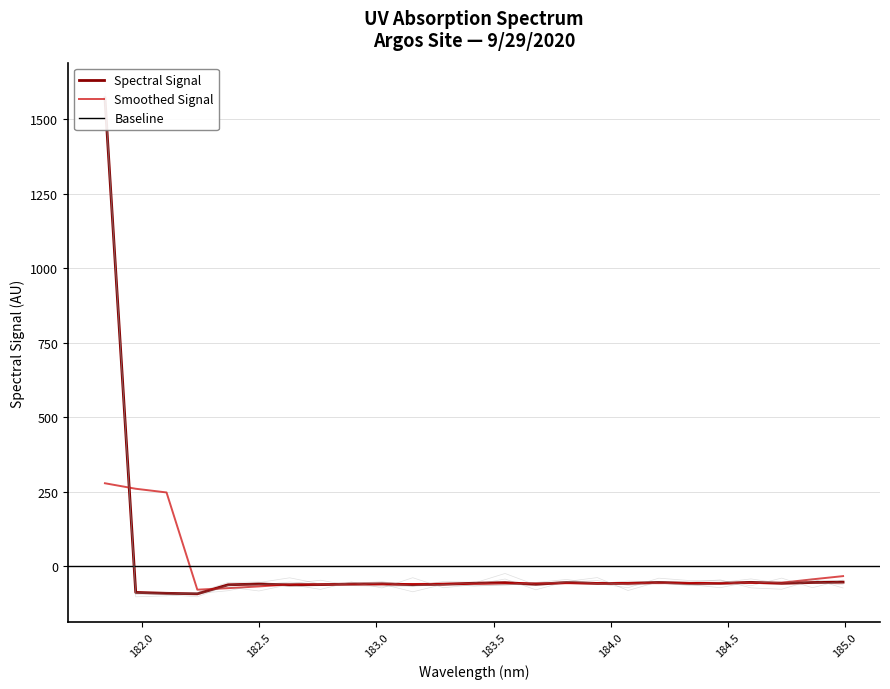

Which has a higher value, 182.7613026778 or 183.9423730432?

183.9423730432